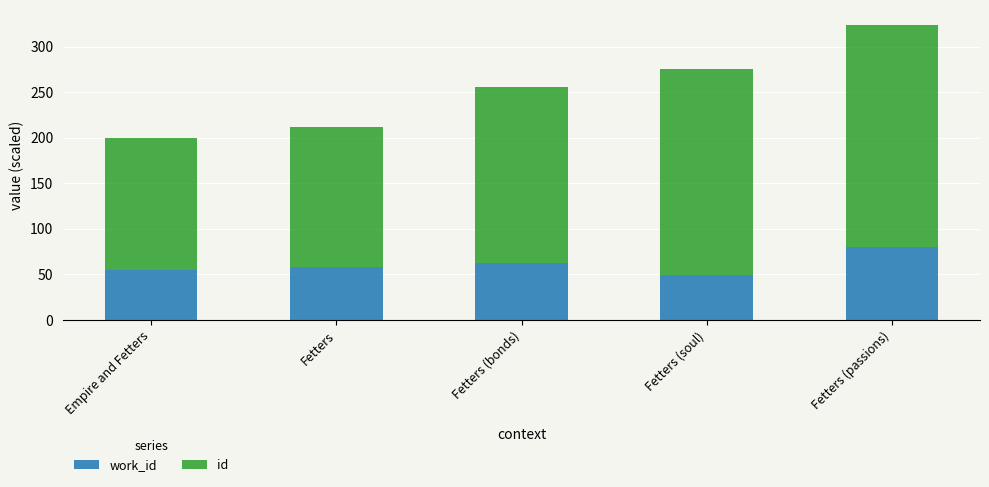

At which category is the sum across all series the highest?

Fetters (passions)